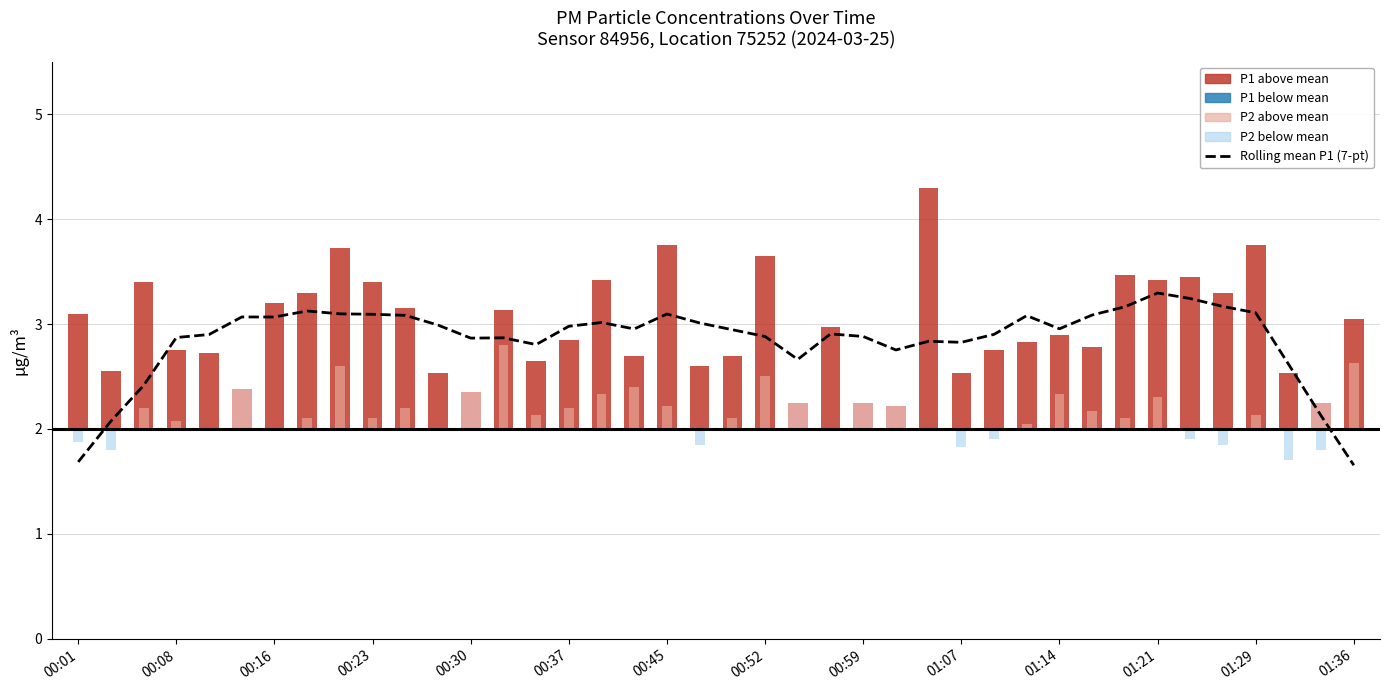

Reading left to right, extract all data points from this chart.

1.7	2.1	2.4	2.9	2.9	3.1	3.1	3.1	3.1	3.1	3.1	3.0	2.9	2.9	2.8	3.0	3.0	3.0	3.1	3.0	2.9	2.9	2.7	2.9	2.9	2.8	2.8	2.8	2.9	3.1	3.0	3.1	3.2	3.3	3.2	3.2	3.1	2.6	2.1	1.7